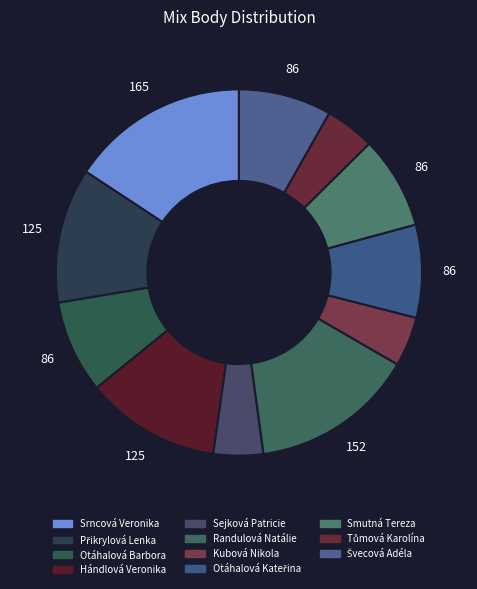

True or false: Sejková Patricie accounts for 4% of the total.

True